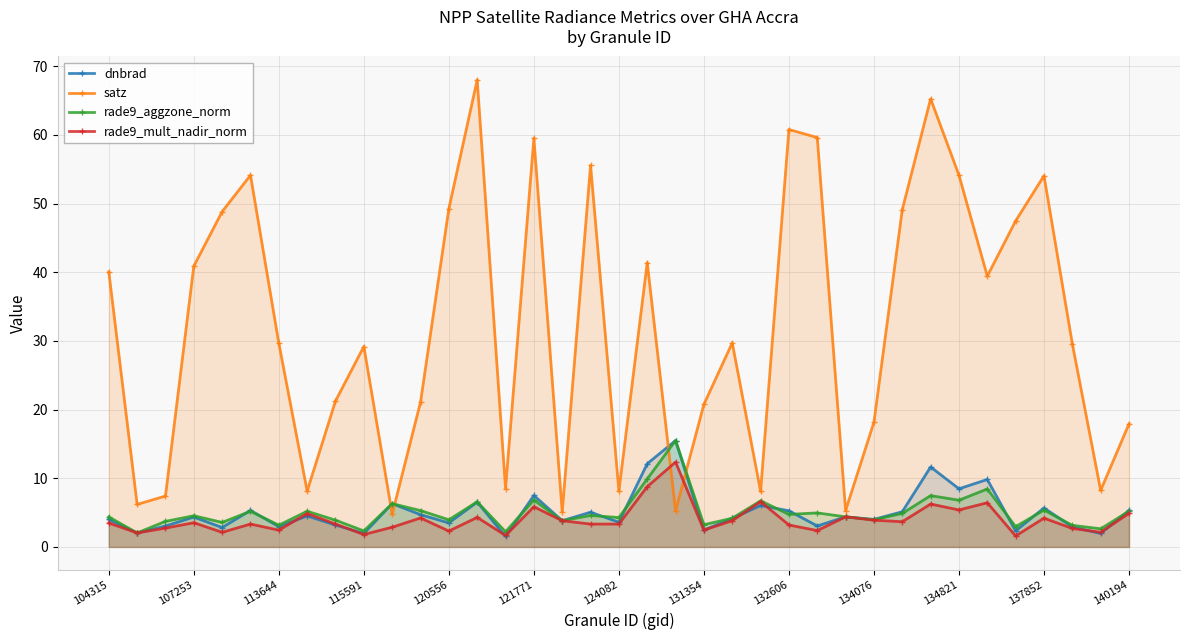

True or false: rade9_aggzone_norm has more than 1 interior local peaks.

True